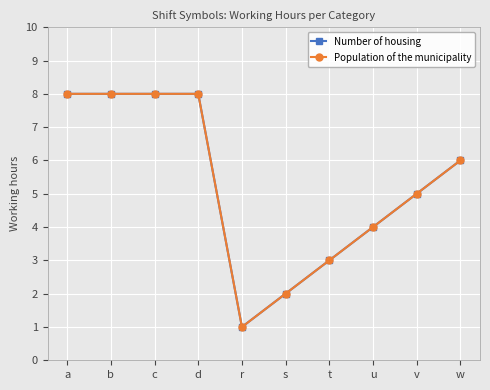

How many lines are shown in the chart?

2